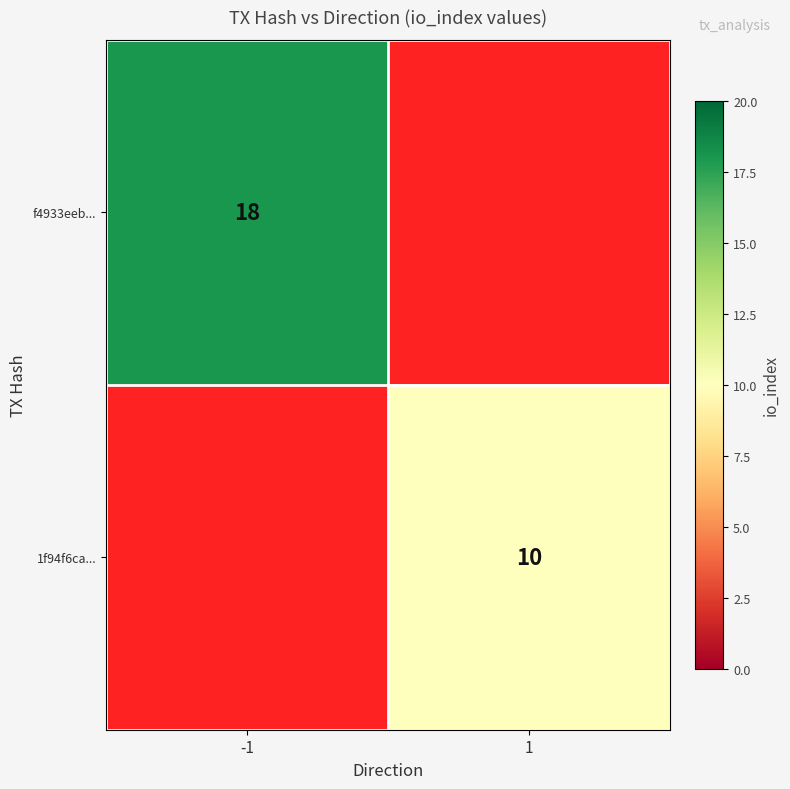

Is the value of f4933eeb... at -1 greater than the value of 1f94f6ca... at 1?

Yes